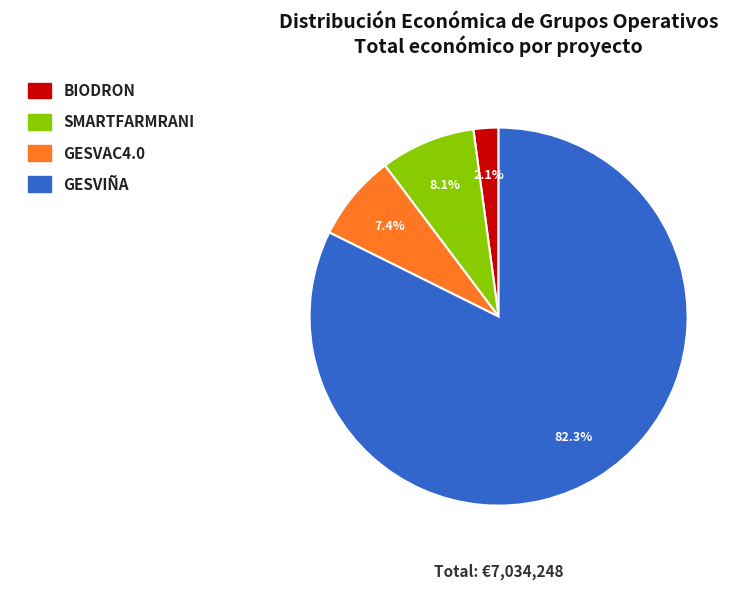

How many slices are in this pie chart?

4